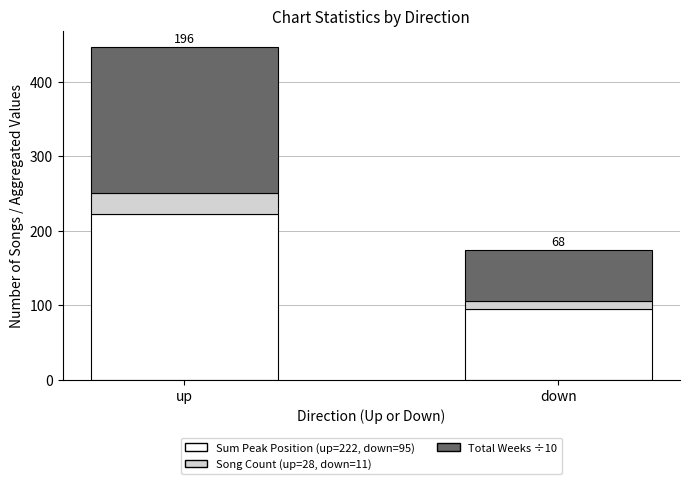

At which category is the sum across all series the highest?

up